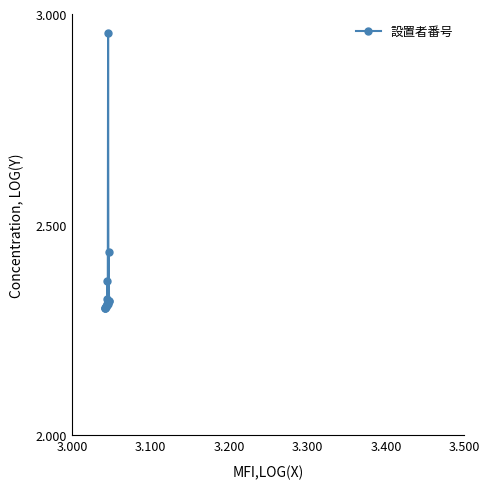

What is the sum of all values?

35.5